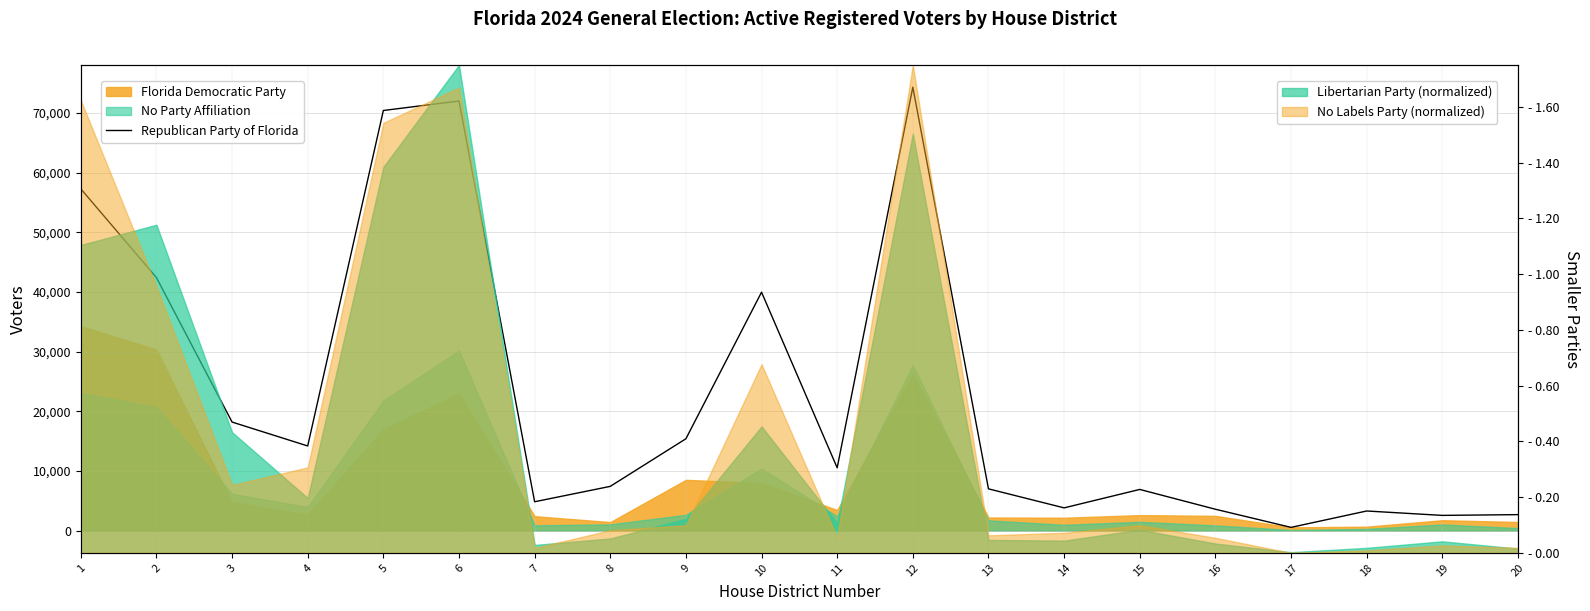

Reading right to left, transcribe all the data shown in this chart.

2698	2570	3307	562	3602	6921	3831	7019	74349	10547	39982	15415	7434	4856	72031	70440	14207	18215	42436	57313